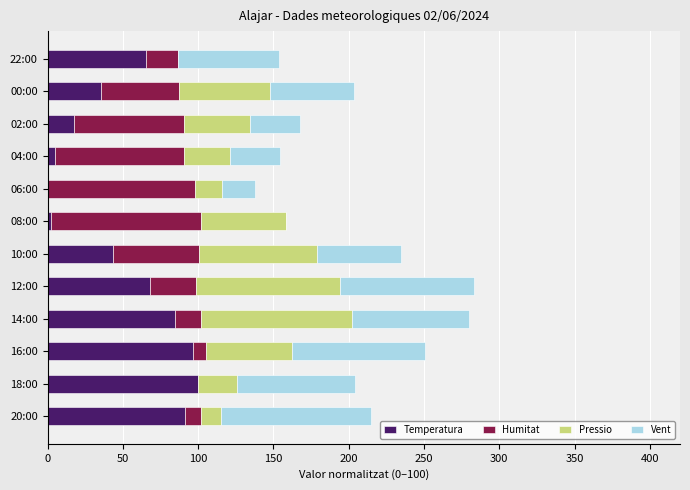

Is it true that Temperatura equals 100.0 at 18:00?

True